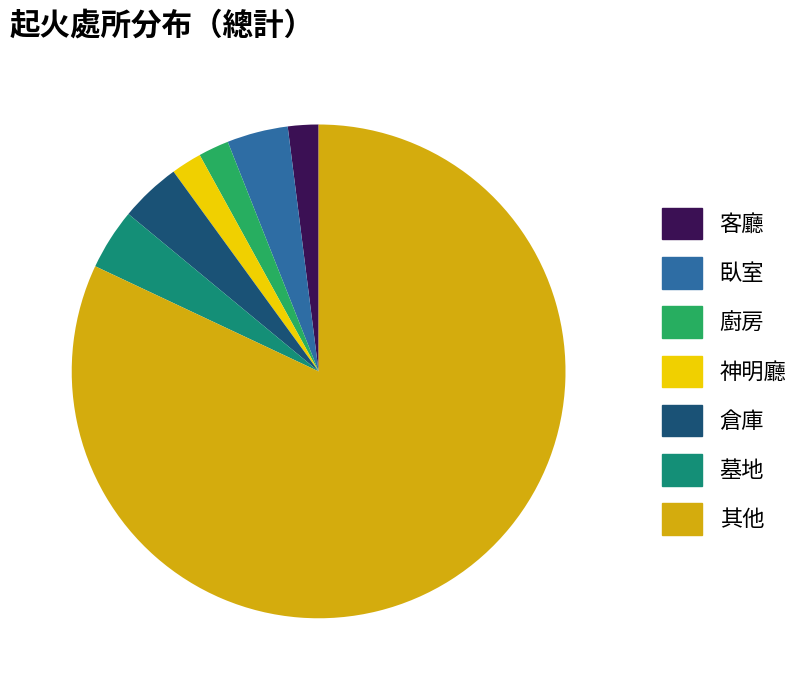

The 廚房 slice represents 2% of the pie. True or false?

True